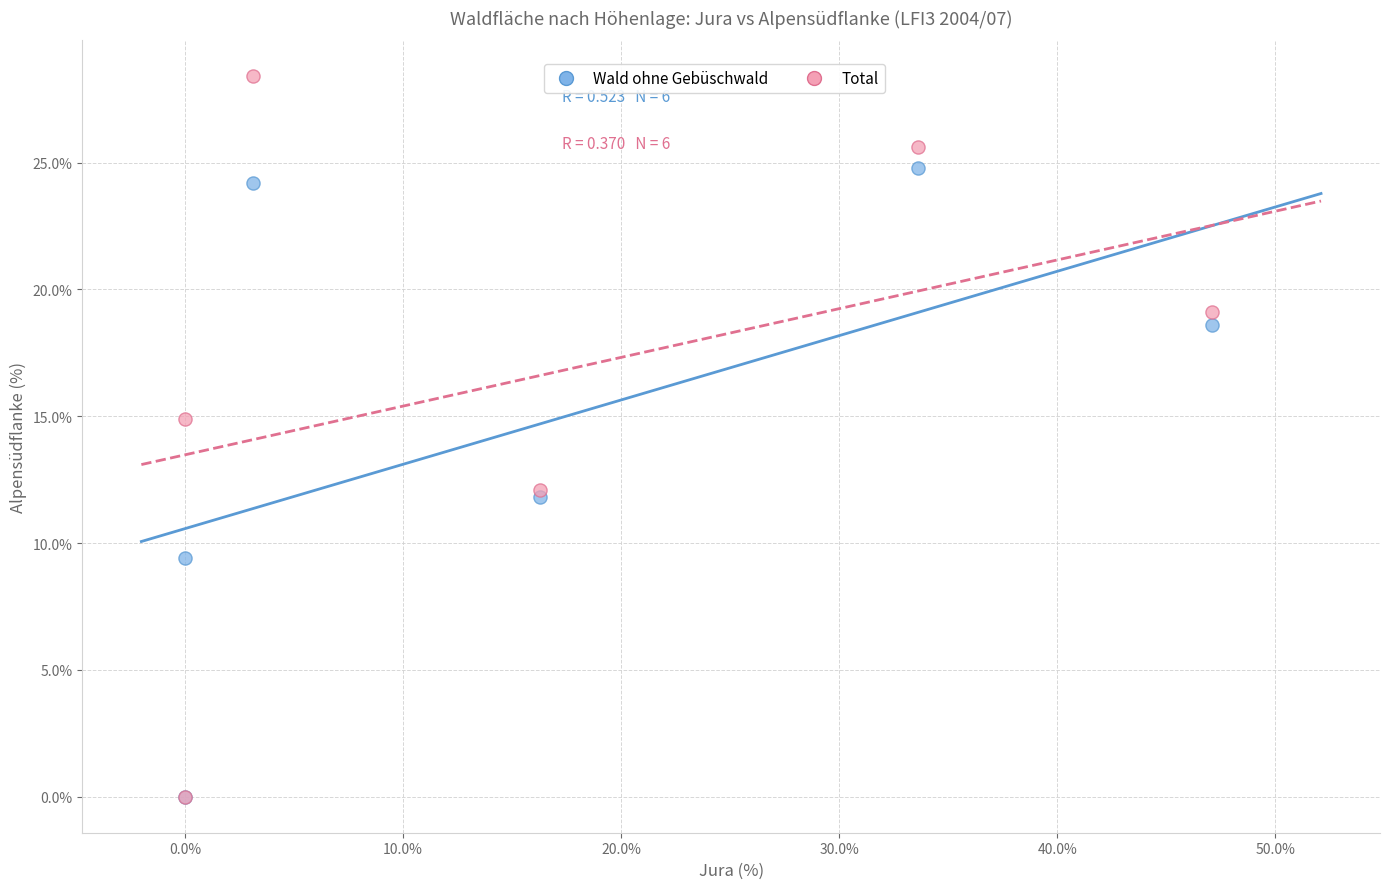

In the Total series, what Y value is closest to 14?

14.9